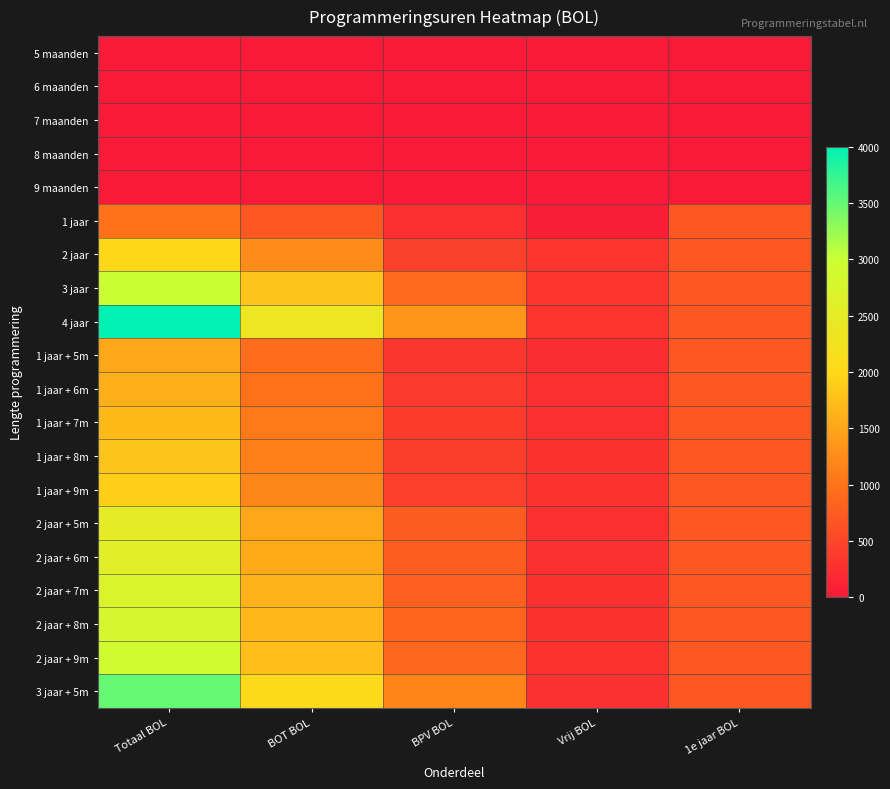

List the series in order of their peak value, highest first.

4 jaar, 3 jaar + 5m, 3 jaar, 2 jaar + 9m, 2 jaar + 8m, 2 jaar + 7m, 2 jaar + 6m, 2 jaar + 5m, 2 jaar, 1 jaar + 9m, 1 jaar + 8m, 1 jaar + 7m, 1 jaar + 6m, 1 jaar + 5m, 1 jaar, 5 maanden, 6 maanden, 7 maanden, 8 maanden, 9 maanden